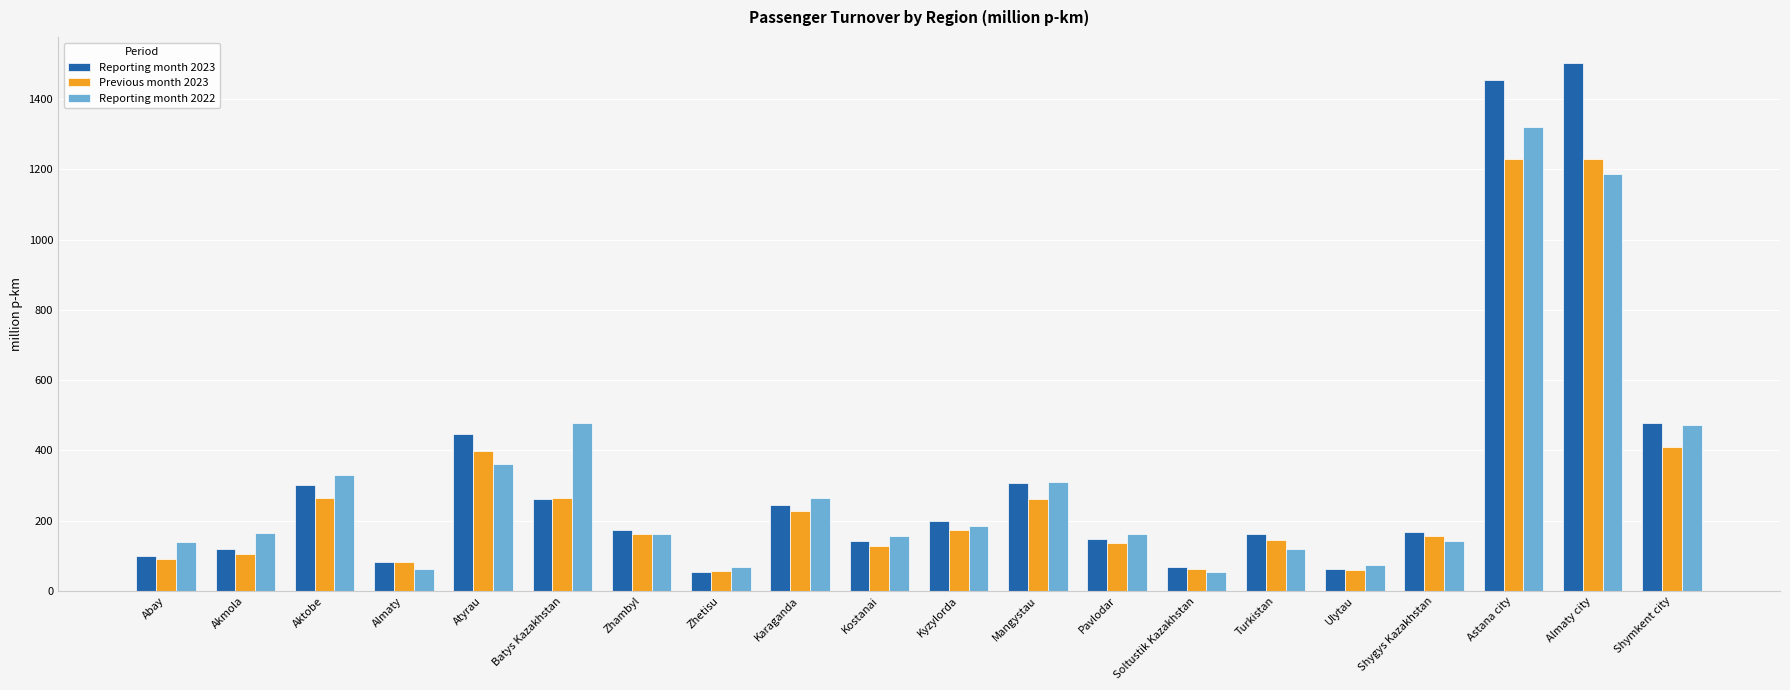

What is the maximum value for Reporting month 2023?

1501.7